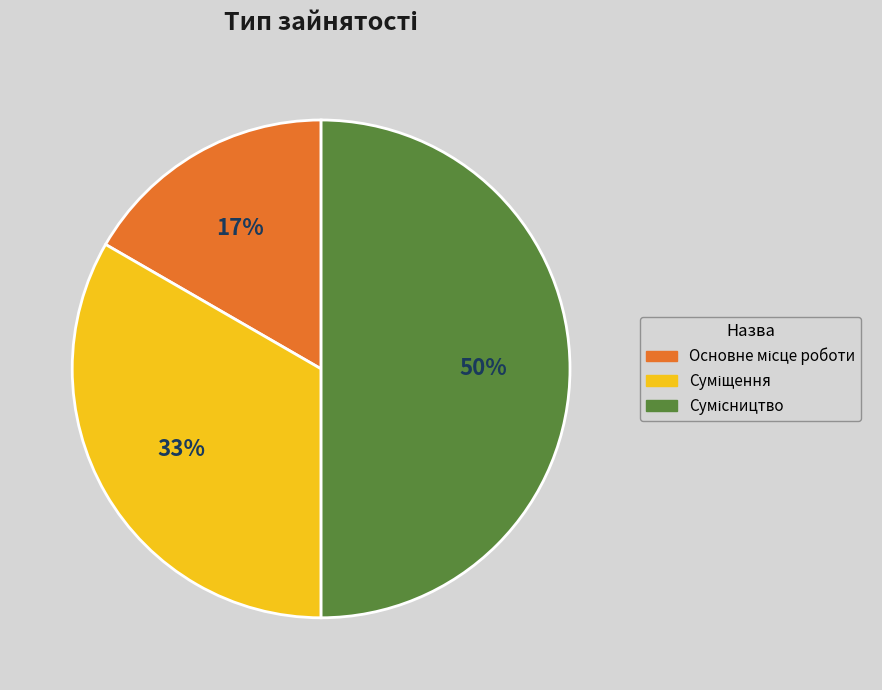

To the nearest percent, what is the average slice percentage?

33%